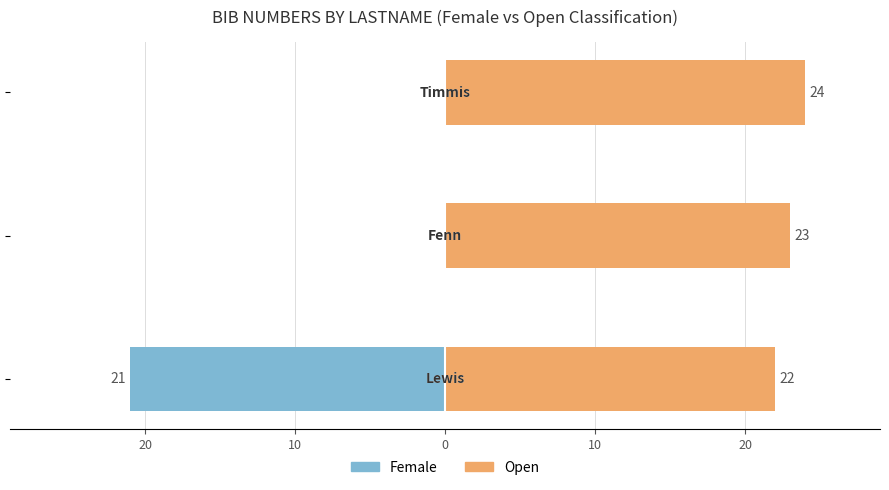

Which series has the largest total across all categories?

Open